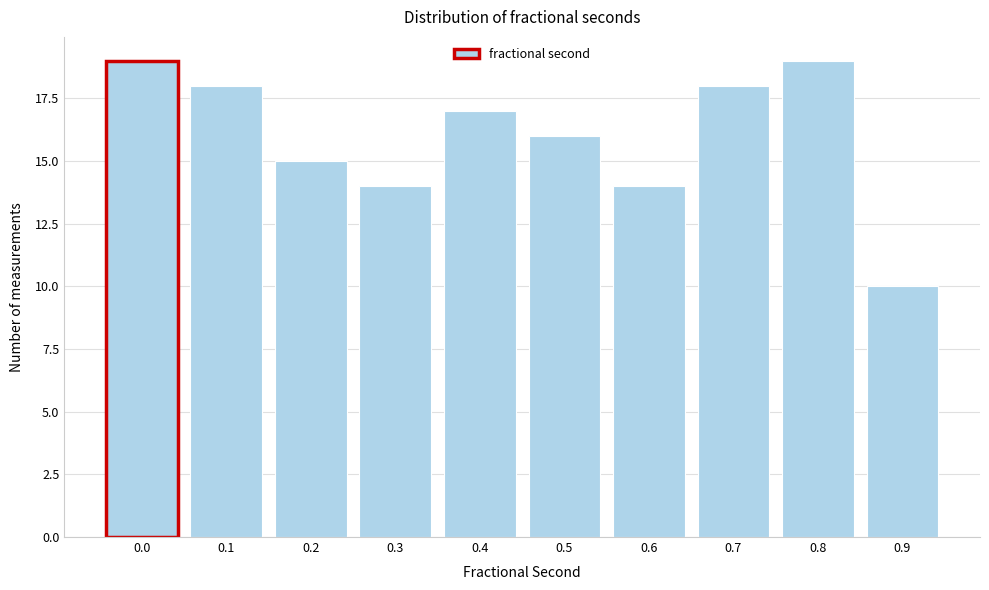

Reading left to right, list all the values displayed in this chart.

0.0=19	0.1=18	0.2=15	0.3=14	0.4=17	0.5=16	0.6=14	0.7=18	0.8=19	0.9=10